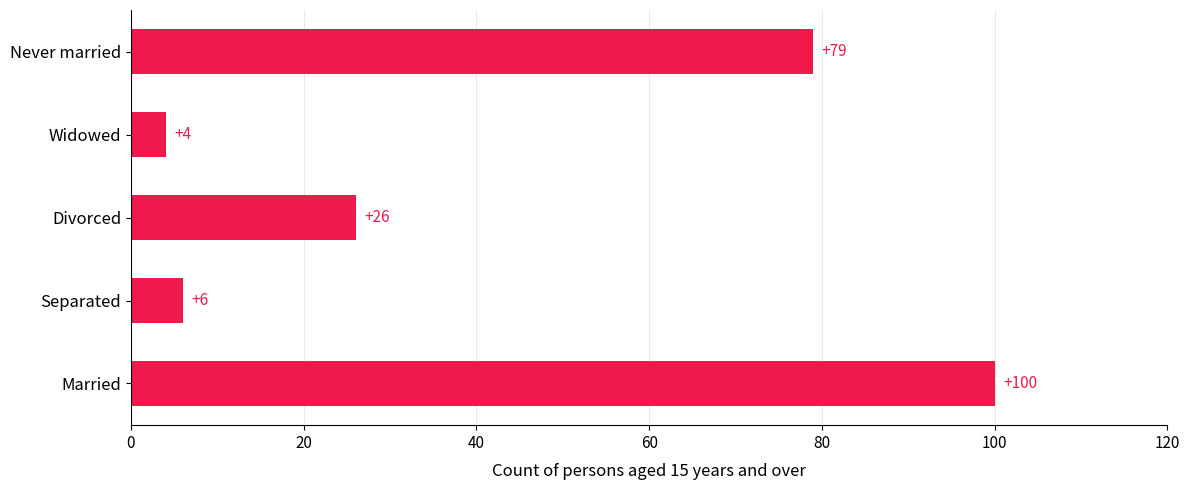

Are the bars horizontal?

Yes